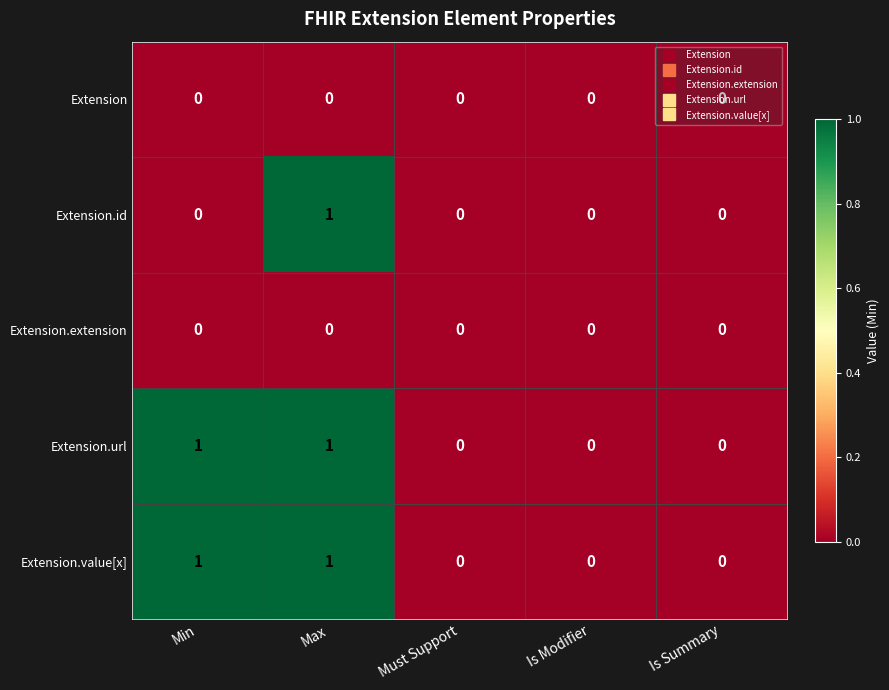

At which category is the sum across all series the highest?

Max